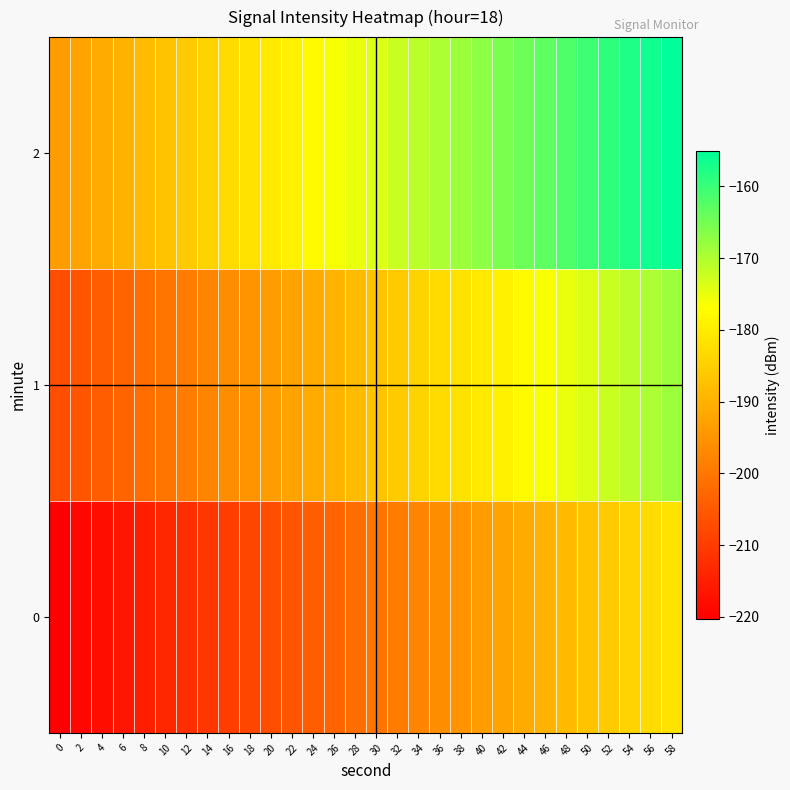

Rank the series at 8 from lowest to highest value.

0, 1, 2